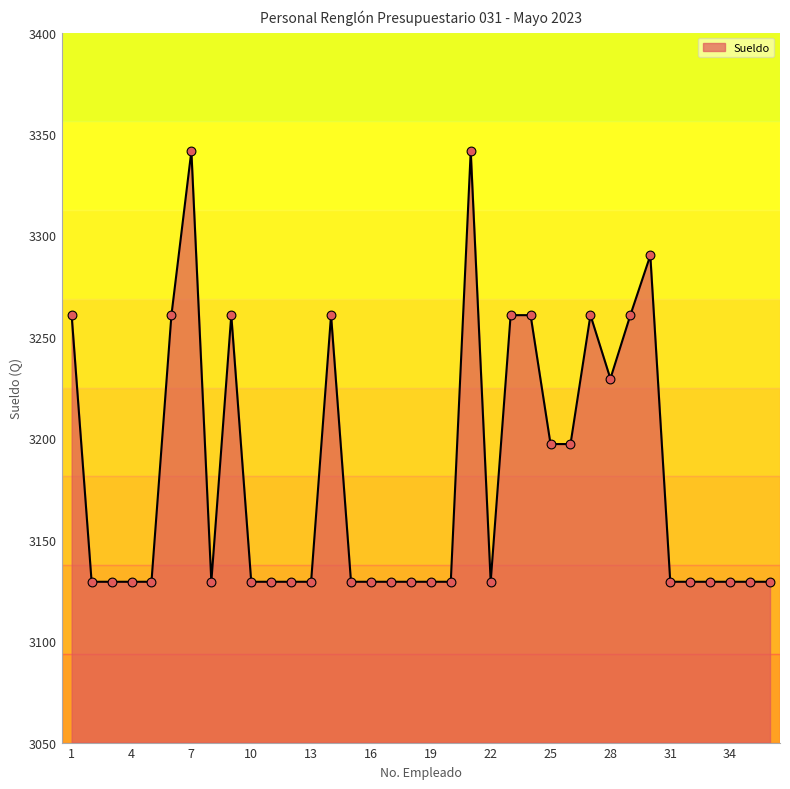

What is the maximum value shown in the chart?

3341.6